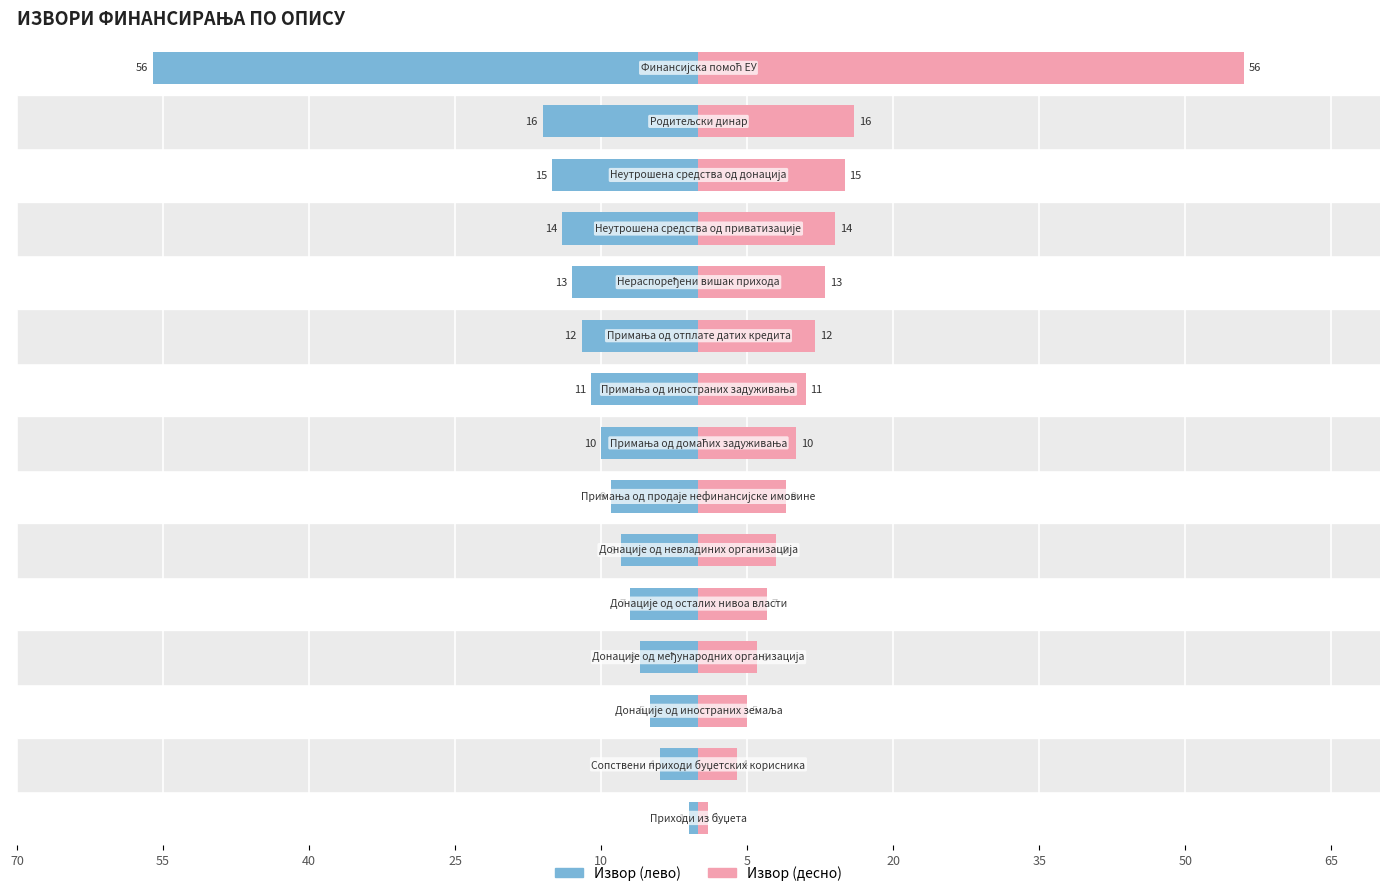

Reading left to right, extract all data points from this chart.

Извор (лево): -1	-4	-5	-6	-7	-8	-9	-10	-11	-12	-13	-14	-15	-16	-56
Извор (десно): 1	4	5	6	7	8	9	10	11	12	13	14	15	16	56